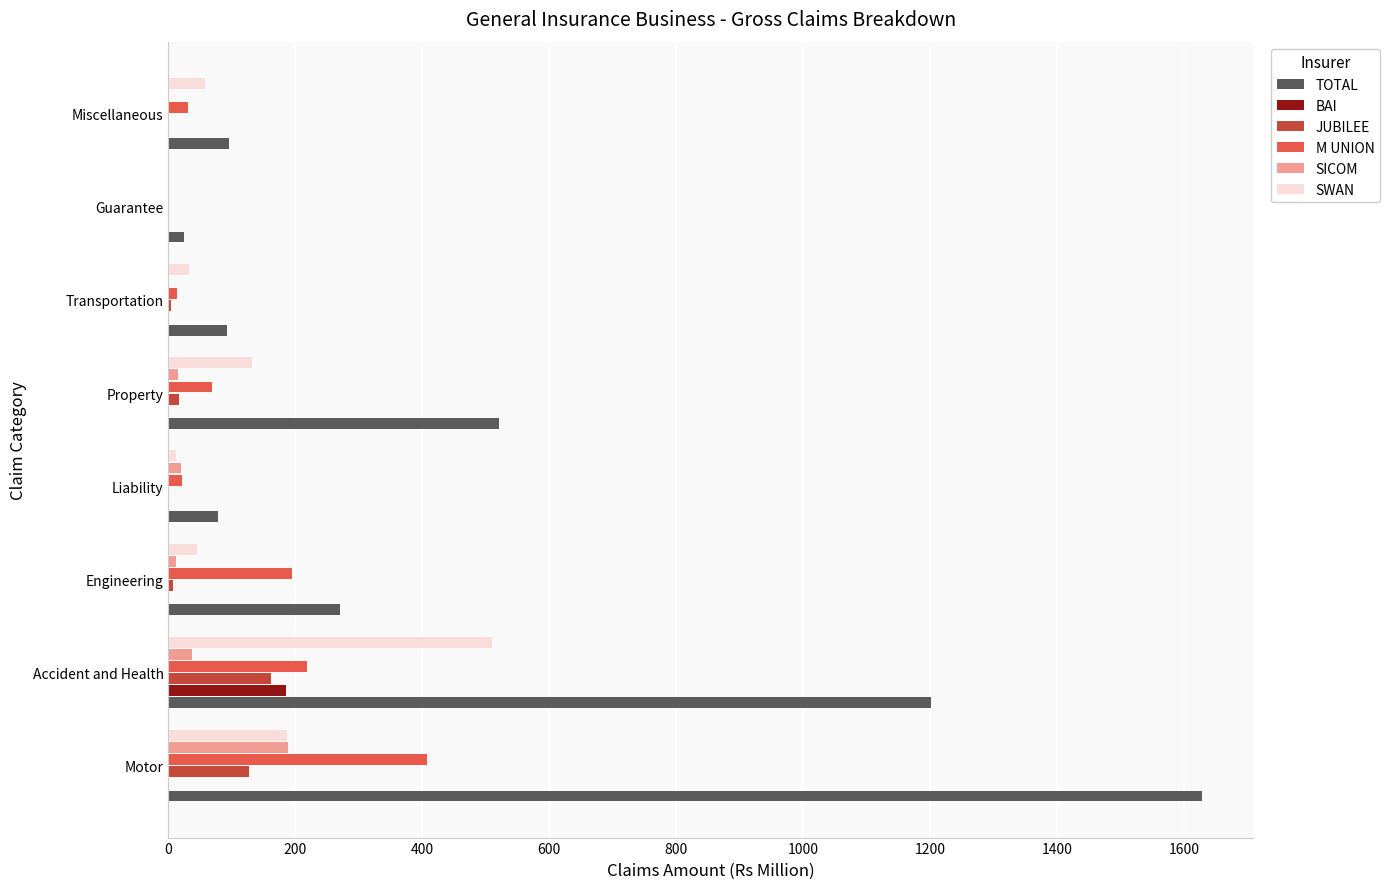

What is the sum of all TOTAL values?

3913.6